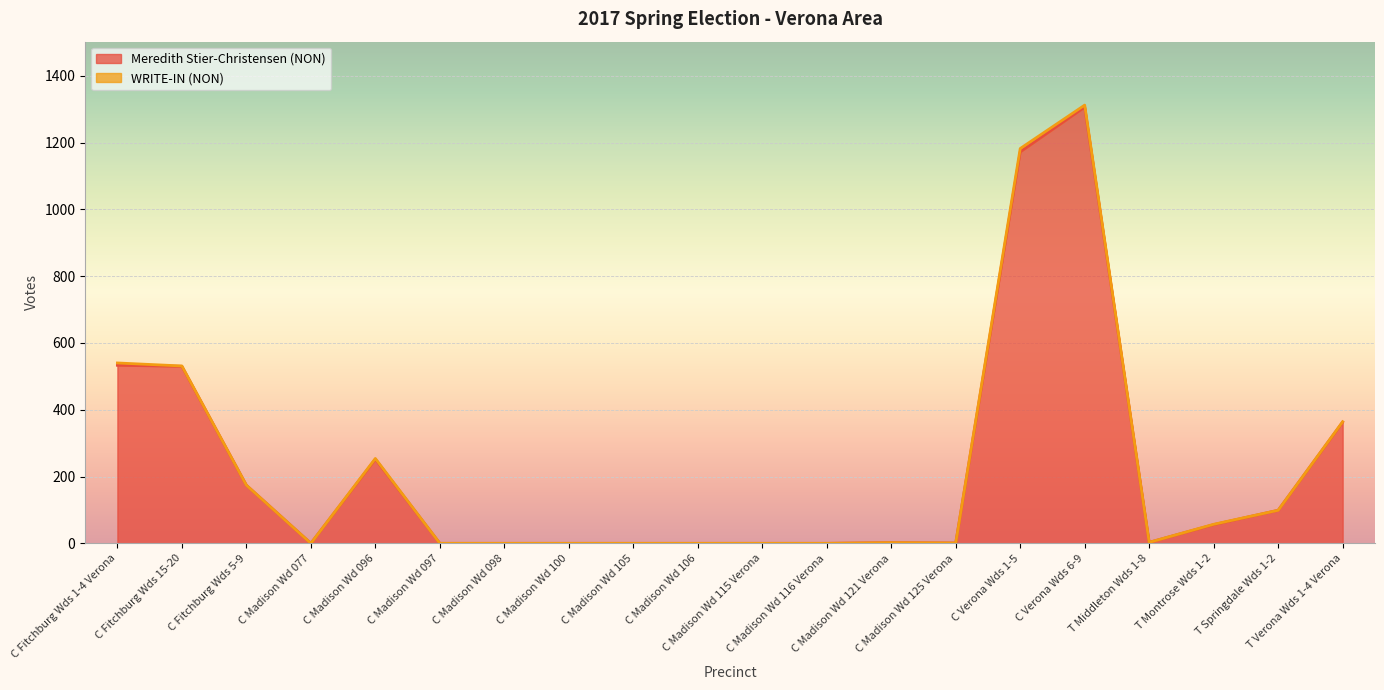

At which label does the data first exceed 3?

C Fitchburg Wds 1-4 Verona